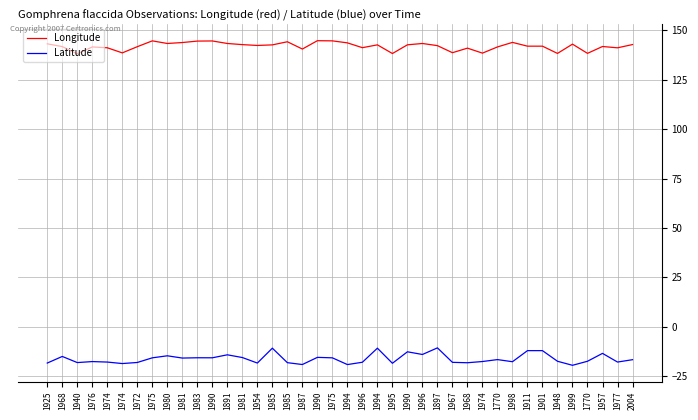

At which category is the sum across all series the highest?

1994